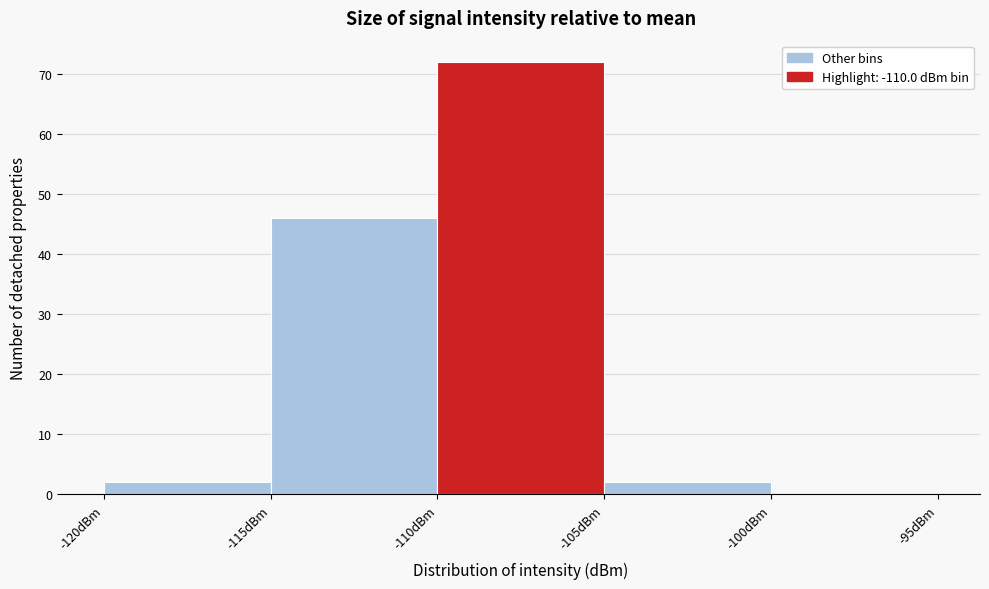

Reading left to right, list every bar in this chart as the range it spans on the x-axis followed by its height. The values are not printed on the chart, so give them approximately, as read against the axis.

-120 to -115: 2
-115 to -110: 46
-110 to -105: 72
-105 to -100: 2
-100 to -95: 0